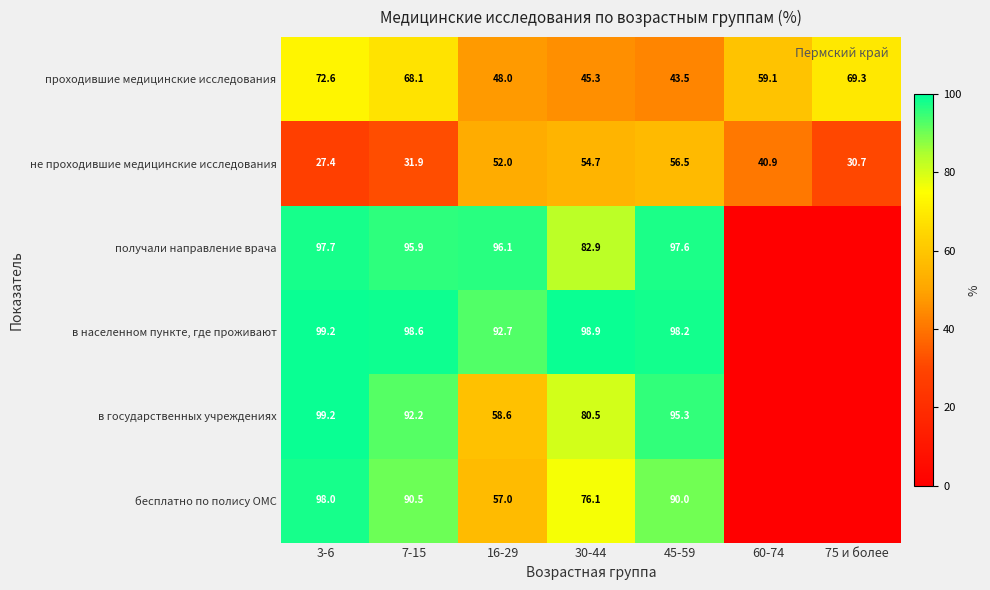

The value of в государственных учреждениях at 30-44 is 80.5. True or false?

True